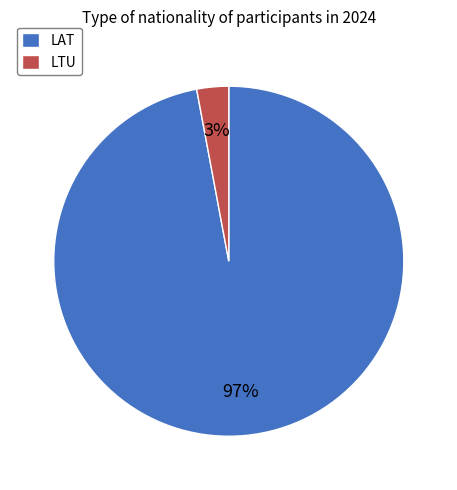

To the nearest percent, what percentage of the pie is LTU?

3%